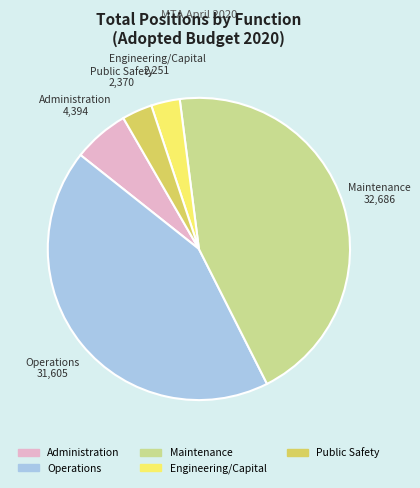

Do Administration and Operations together represent more than half of the pie?

No